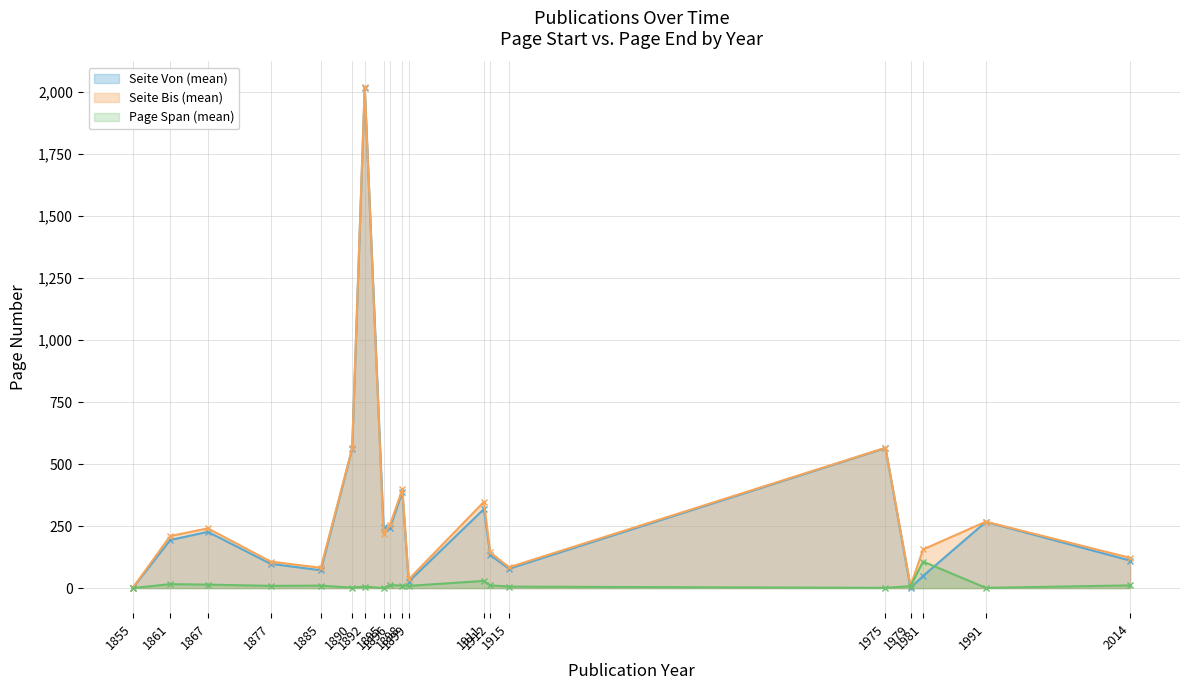

Count the number of categories in the chart.

19